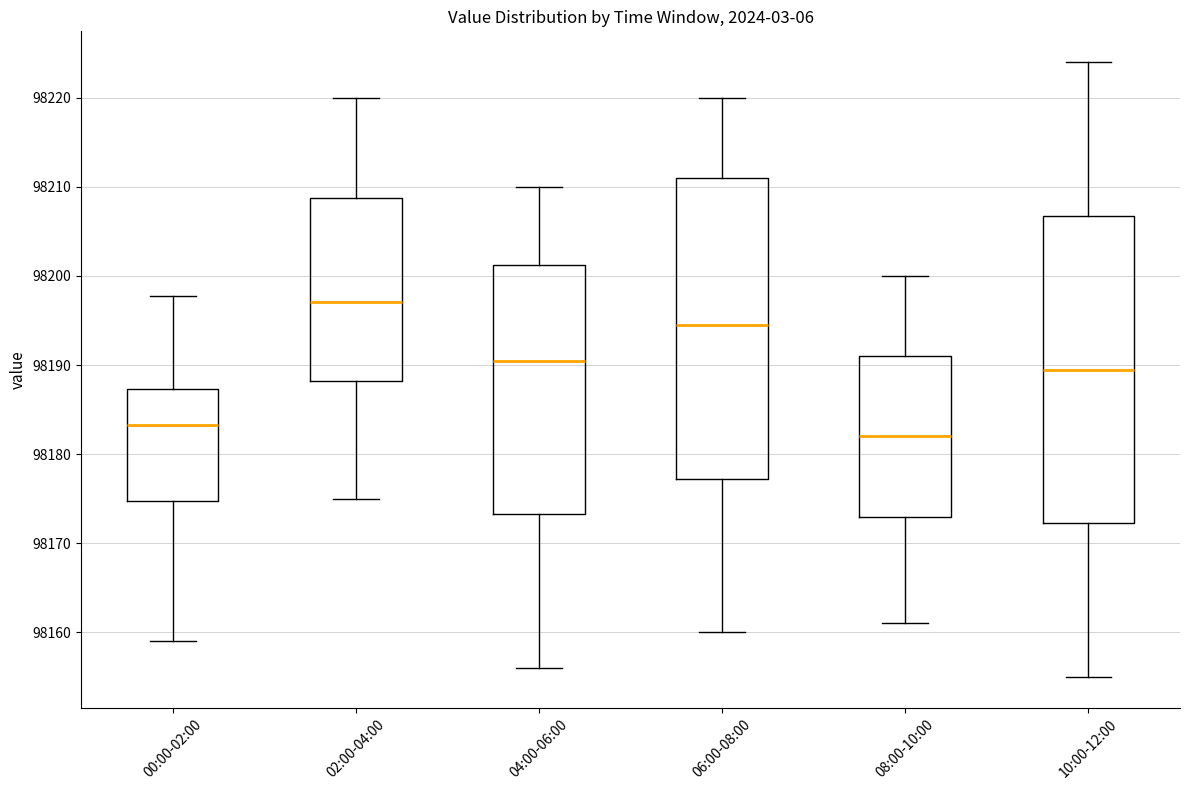

Where does the lower whisker of the box for 08:00-10:00 end on the y-axis? The values are not printed on the chart, so give them approximately, as read against the axis.

98161